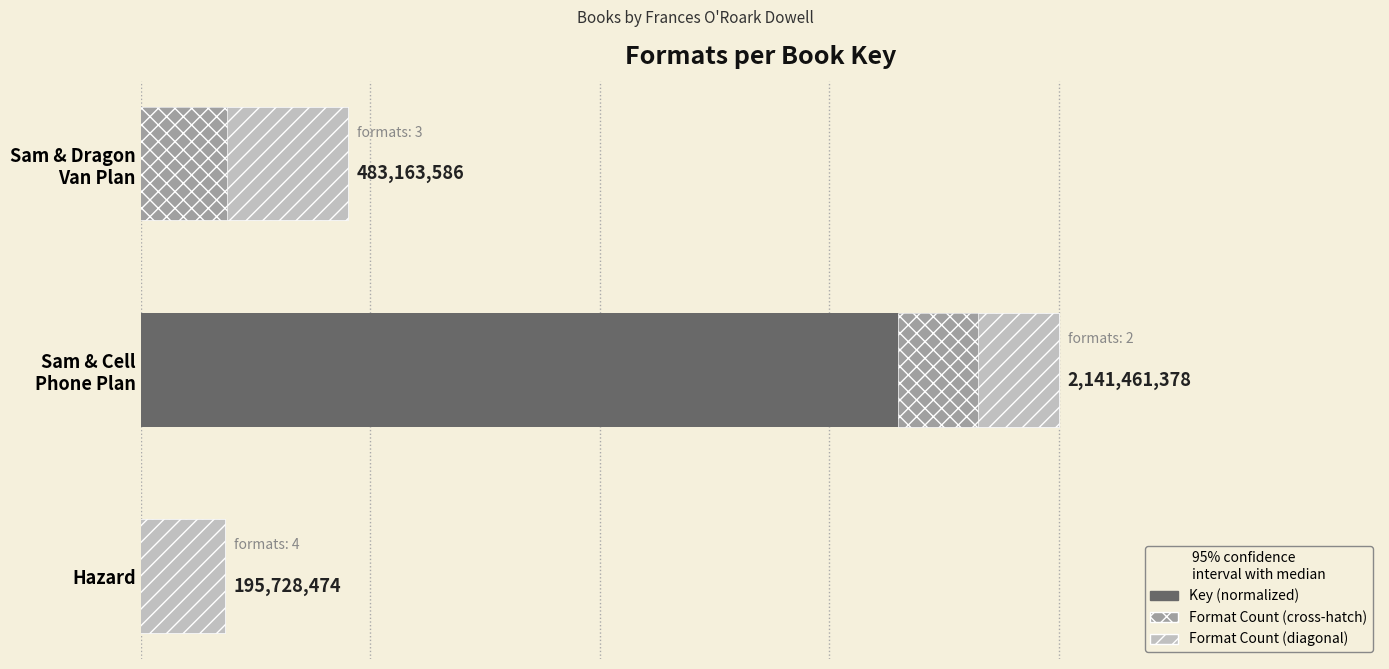

Rank the series at Sam & Dragon Van Plan from lowest to highest value.

Format Count (diagonal), Key (normalized), Format Count (cross-hatch)